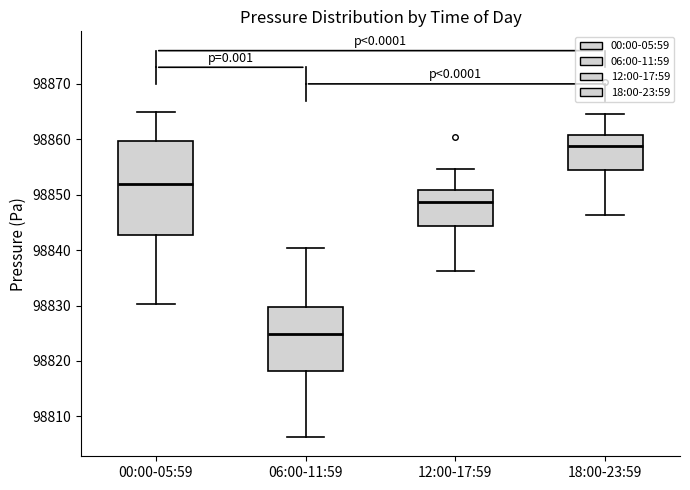

Comparing the boxes themselves (not the whiskers), which one is the tallest?

00:00-05:59